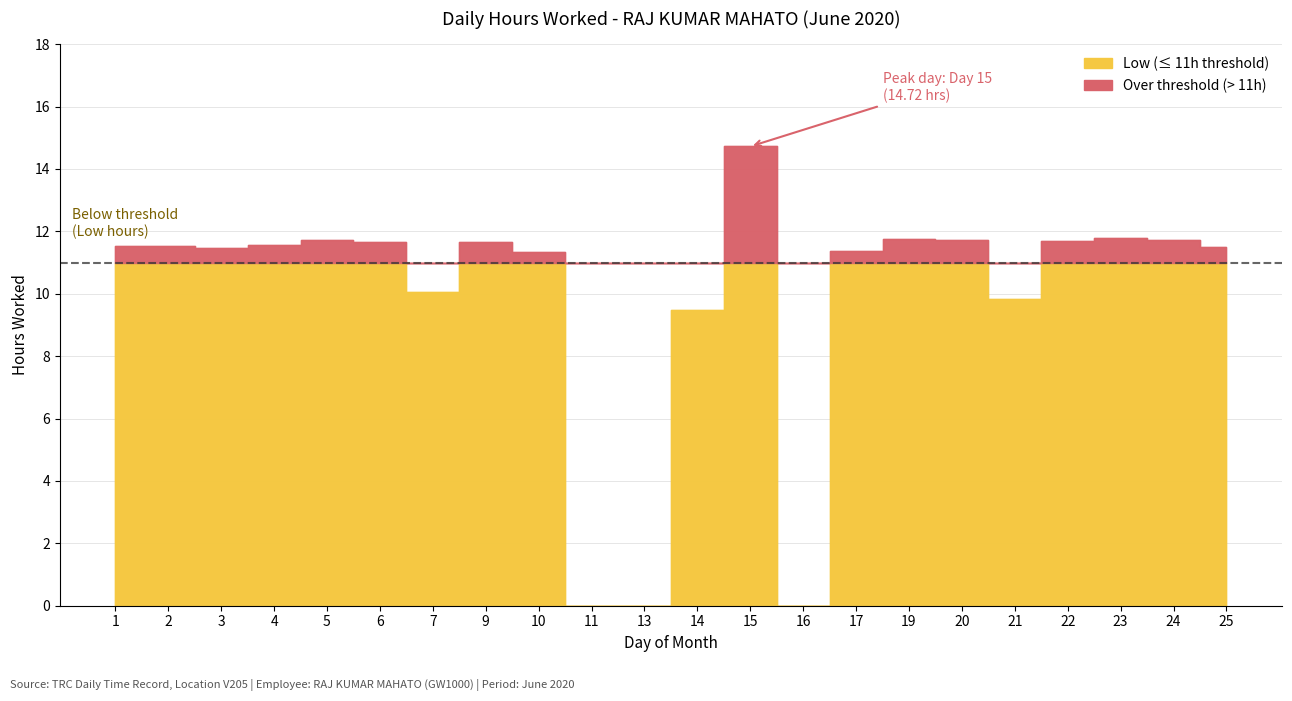

Which has a higher value, 5 or 17?

5